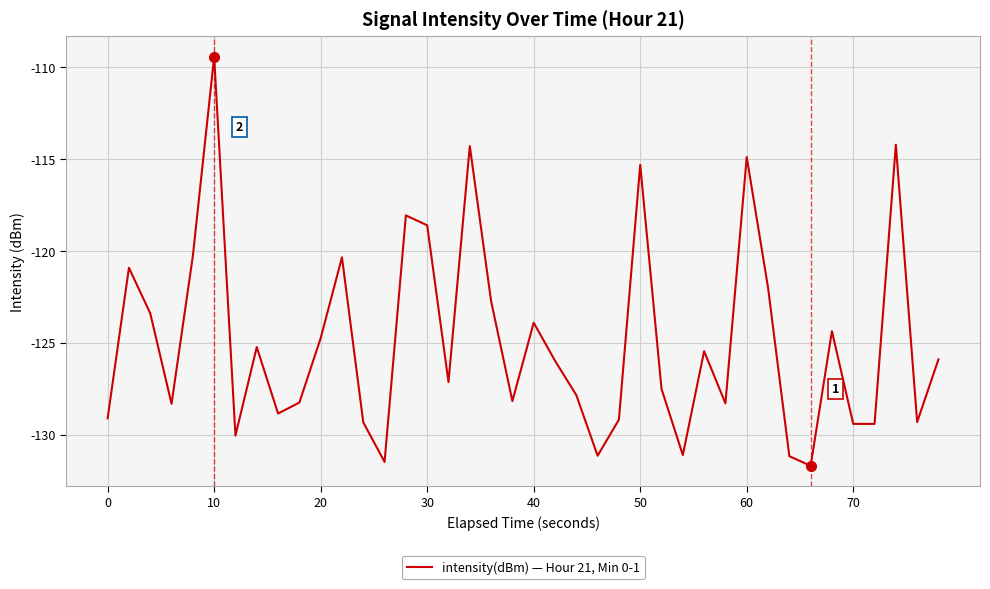

What is the difference between the second highest and minimum values?

17.5